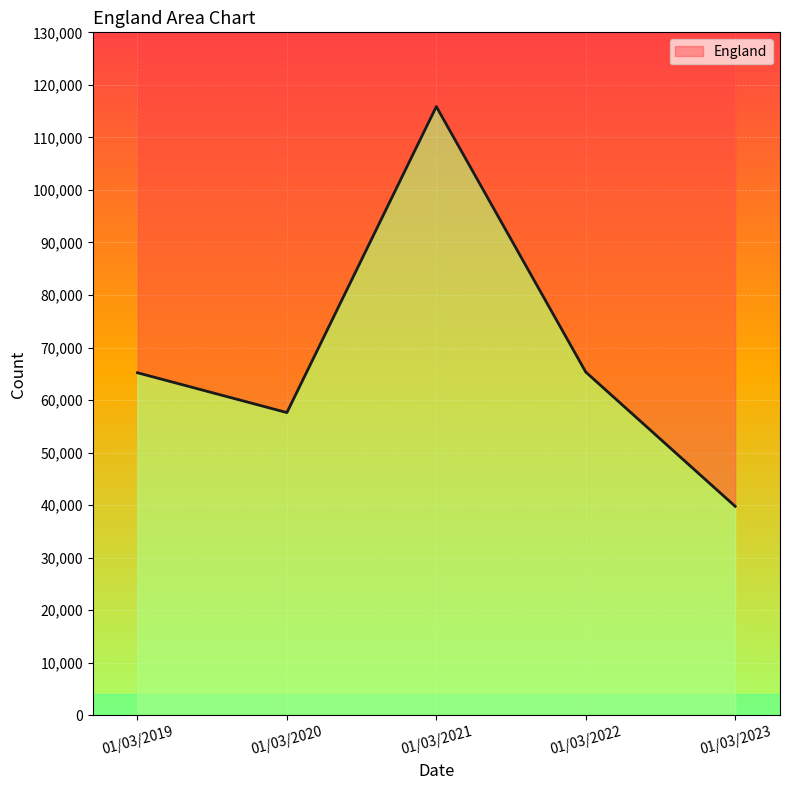

The chart shows a value of 115873 at 01/03/2021. True or false?

True